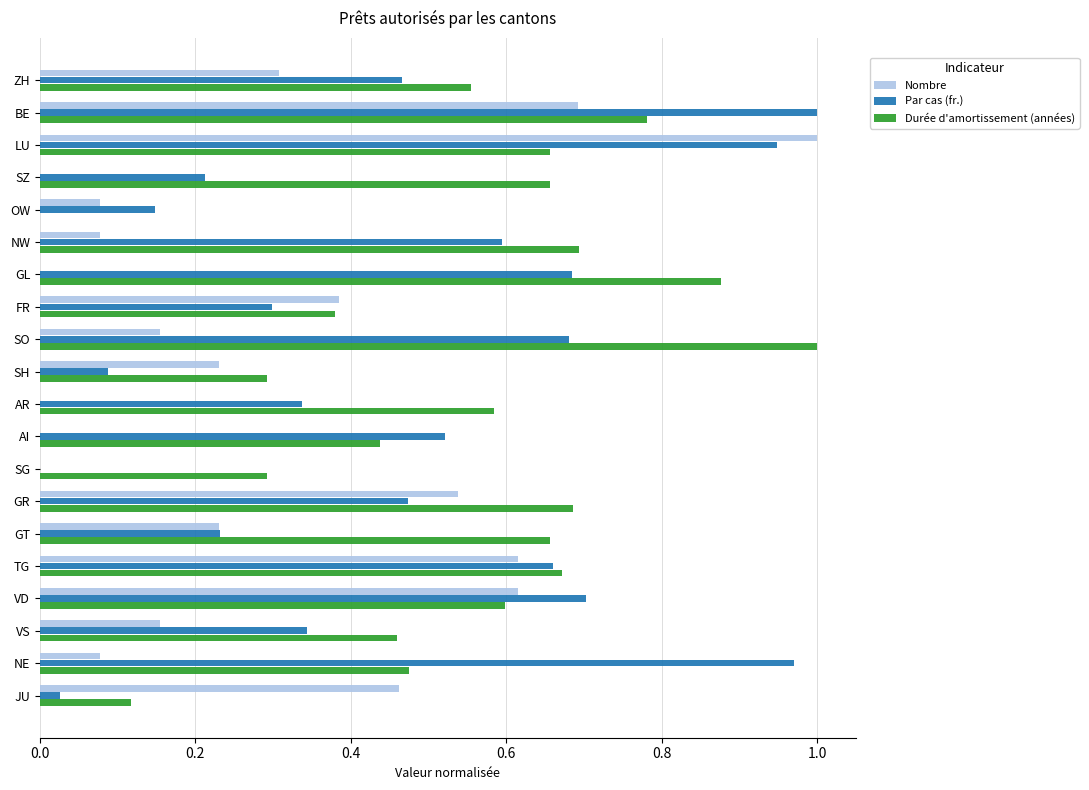

How many data points in Durée d'amortissement (années) are above 0?

19